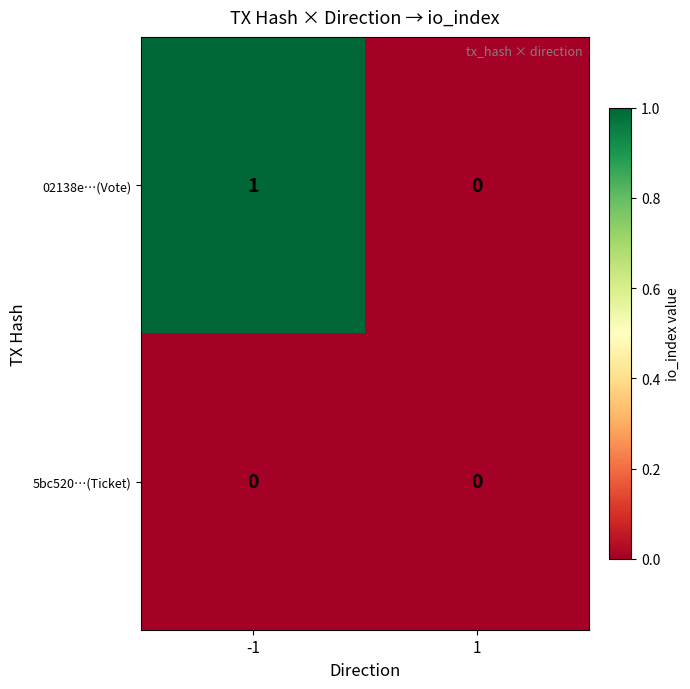

True or false: 02138e…(Vote) has a value of 1 at -1.

True